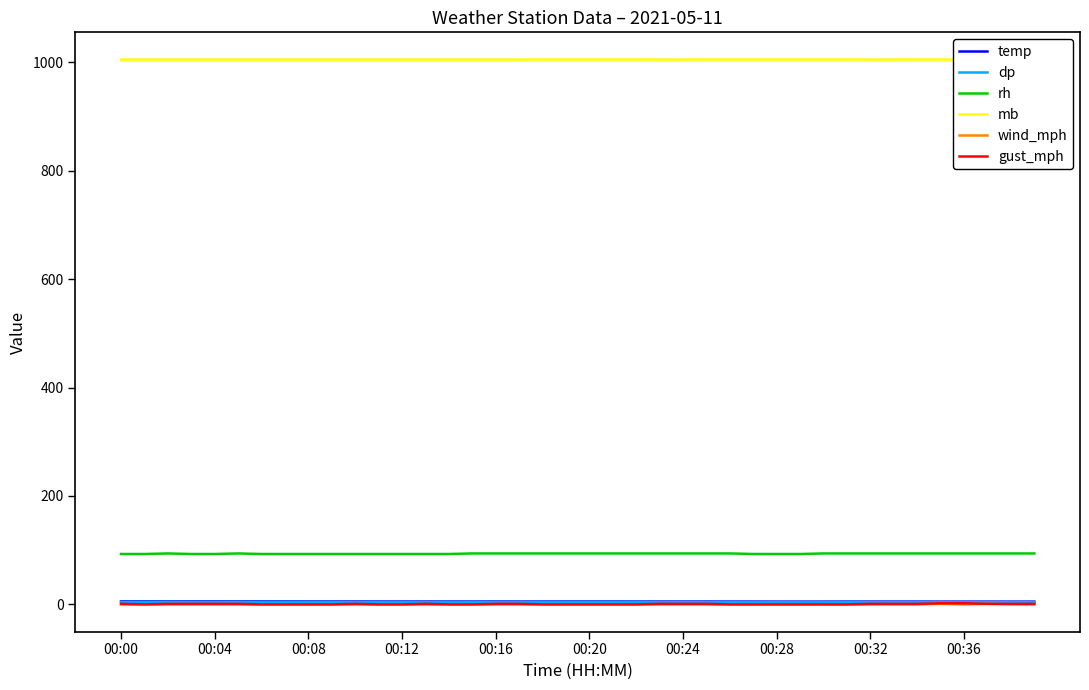

At which category does the chart reach its minimum across all series?

00:00